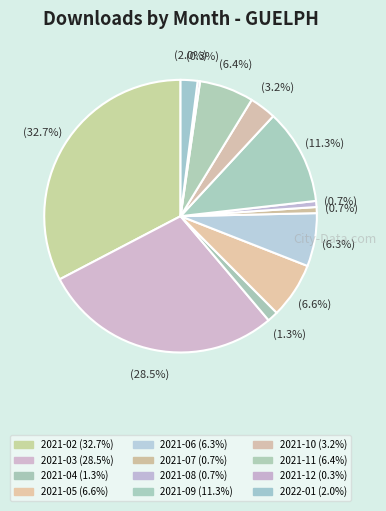

To the nearest percent, what is the difference between the largest and smallest slice percentages?

32%